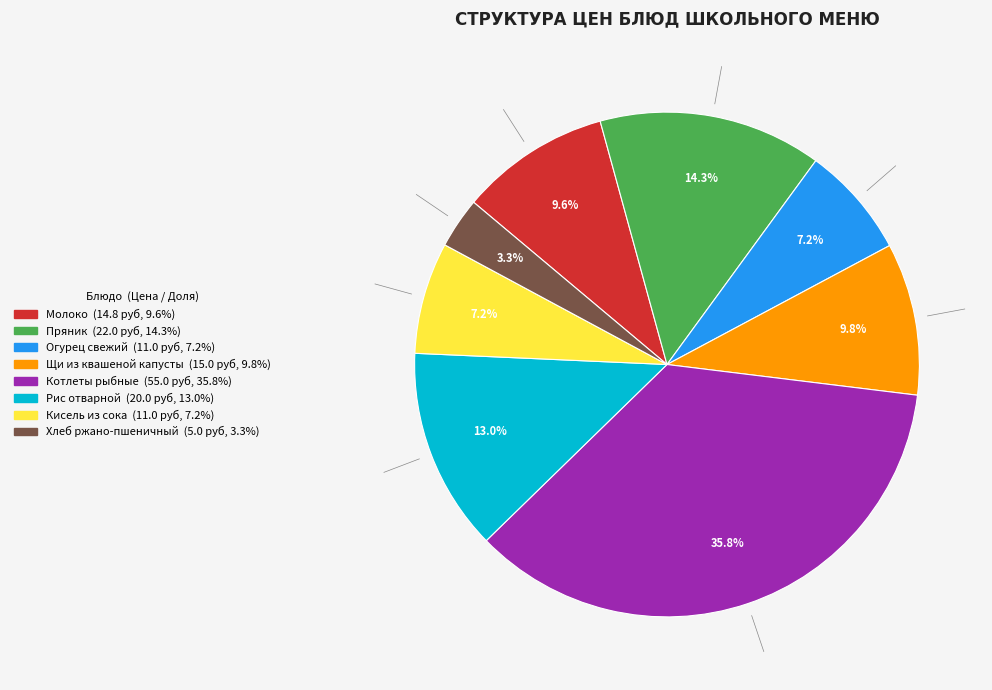

Is there any slice that represents more than half of the pie?

No